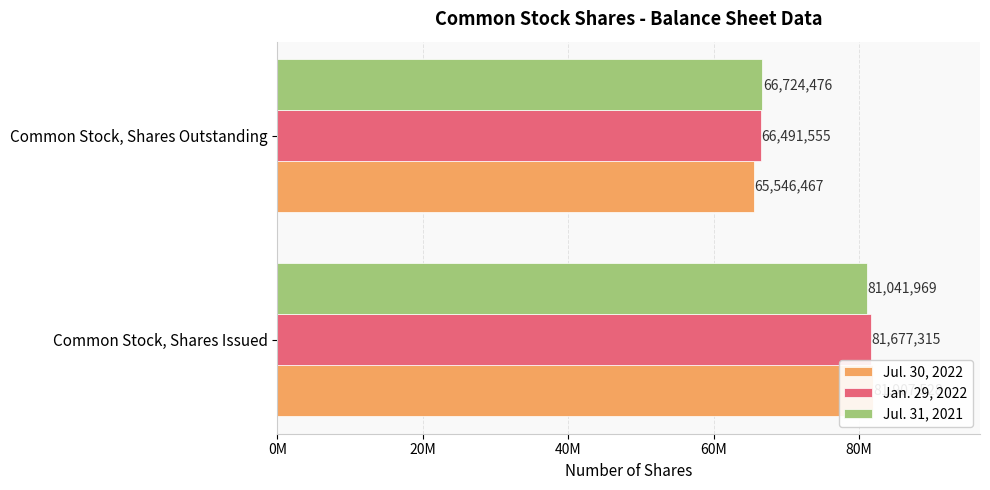

Which series has the largest total across all categories?

Jan. 29, 2022